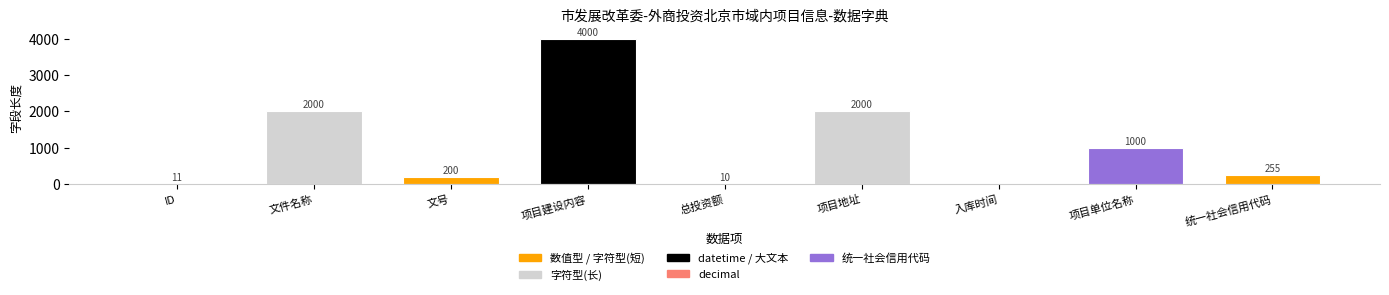

Where does the data first go above 255?

文件名称